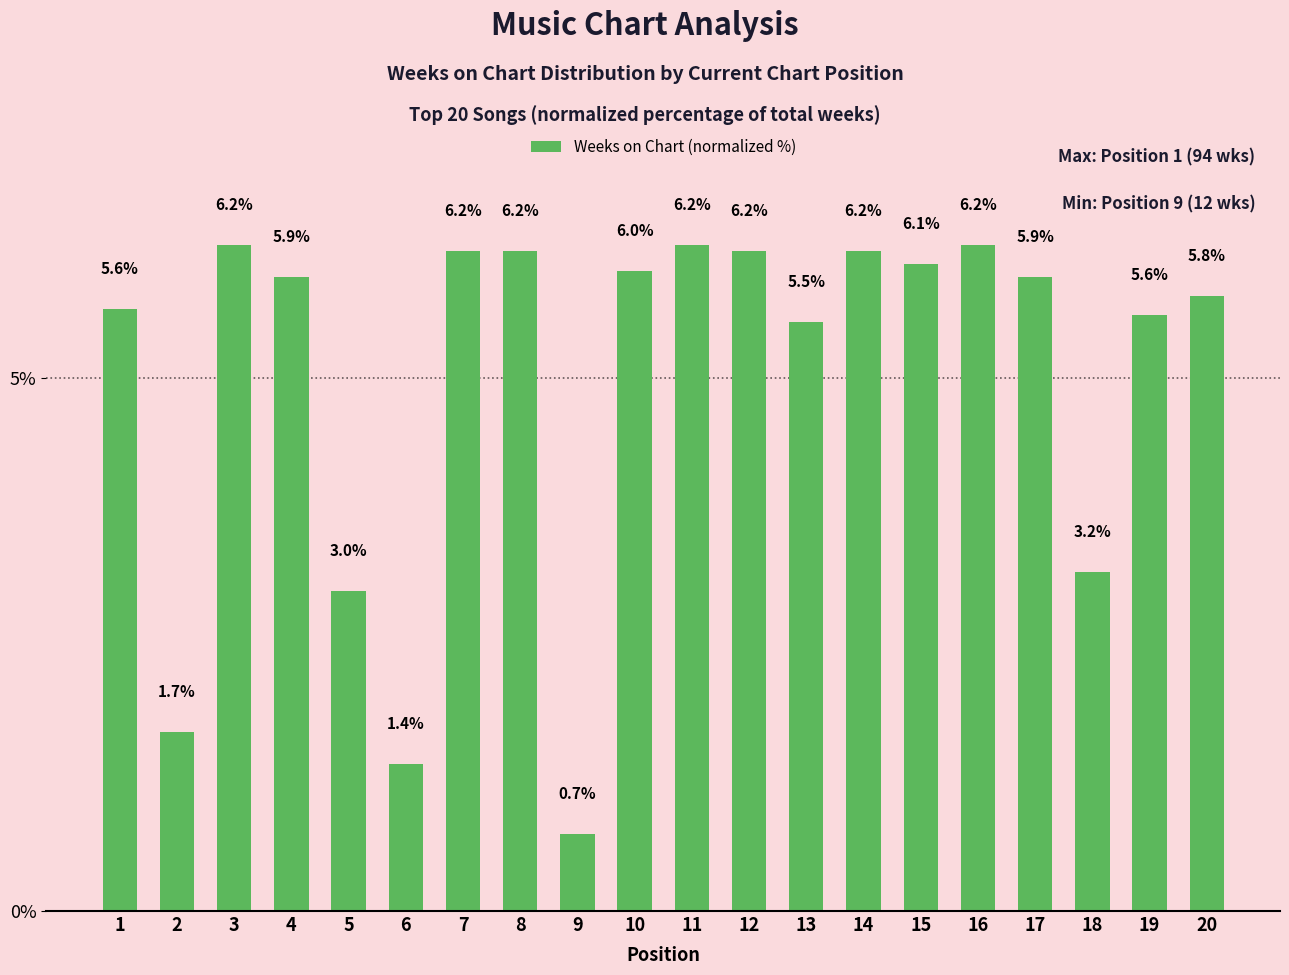

What is the difference between the values at 13 and 12?

0.7